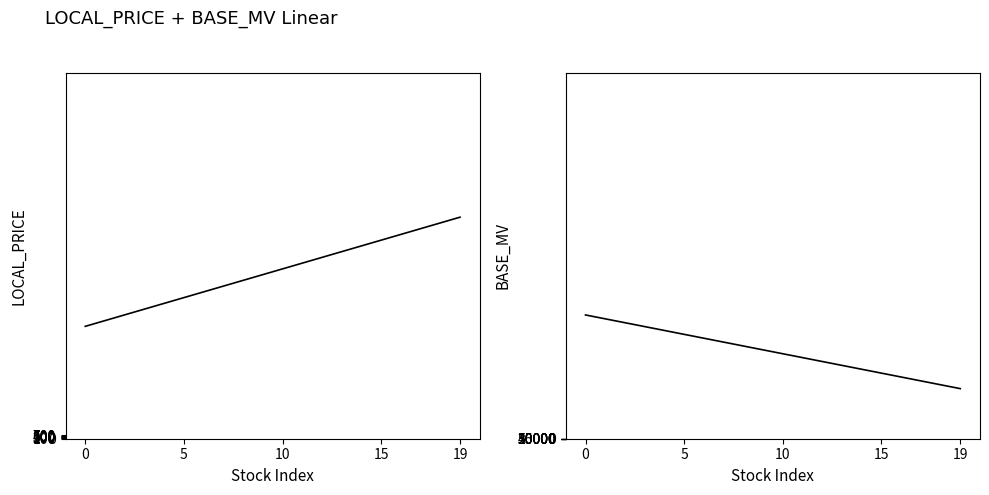

Between 18 and 19, which series saw the biggest shift?

BASE_MV